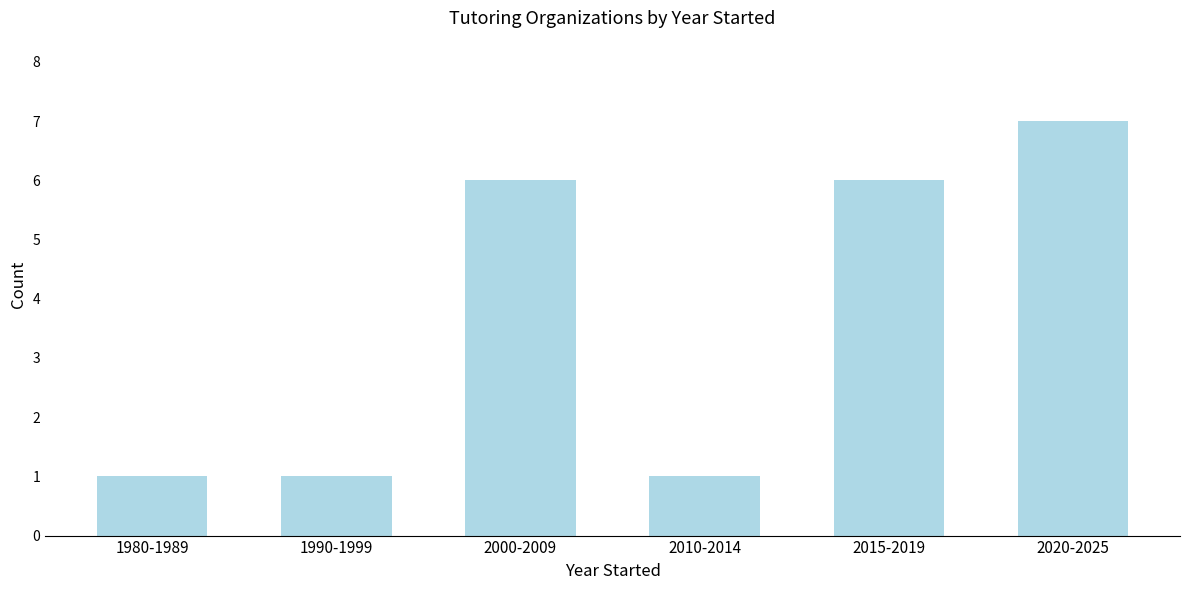

Reading left to right, list all the values displayed in this chart.

1	1	6	1	6	7